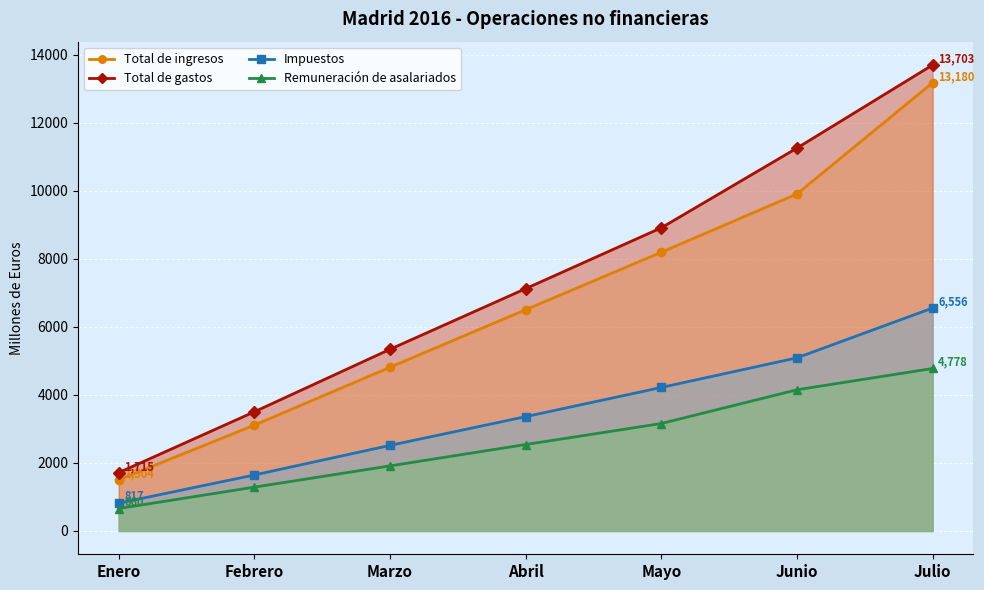

Between Febrero and Marzo, which series saw the biggest shift?

Total de gastos